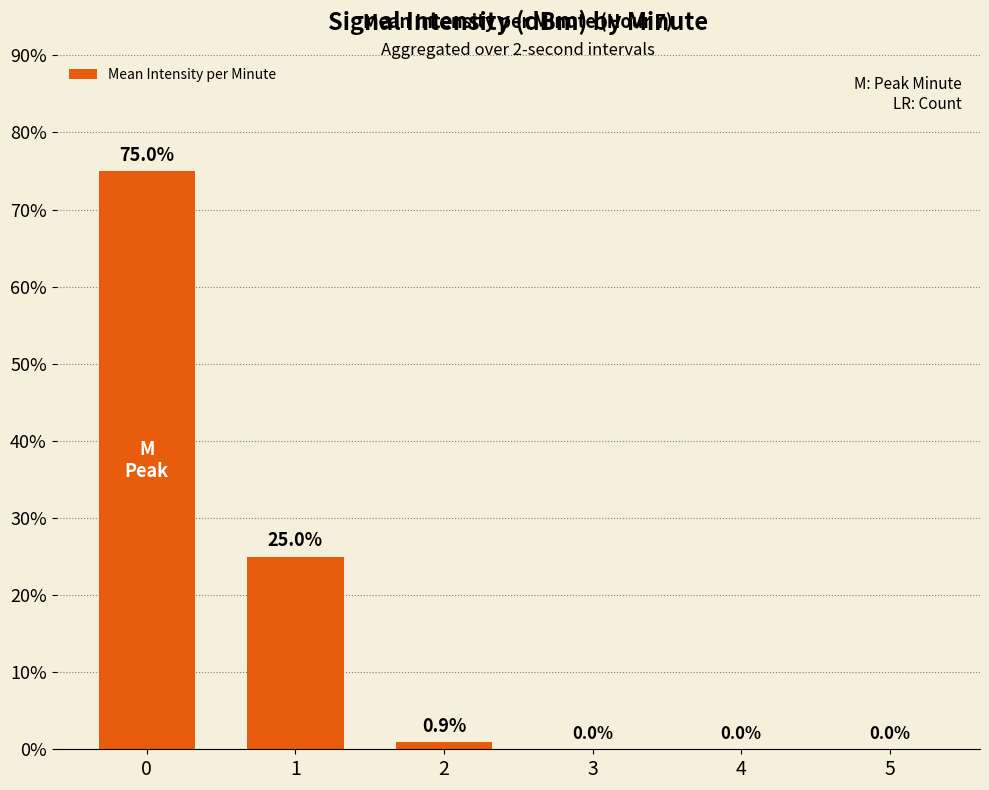

Count the number of categories in the chart.

6